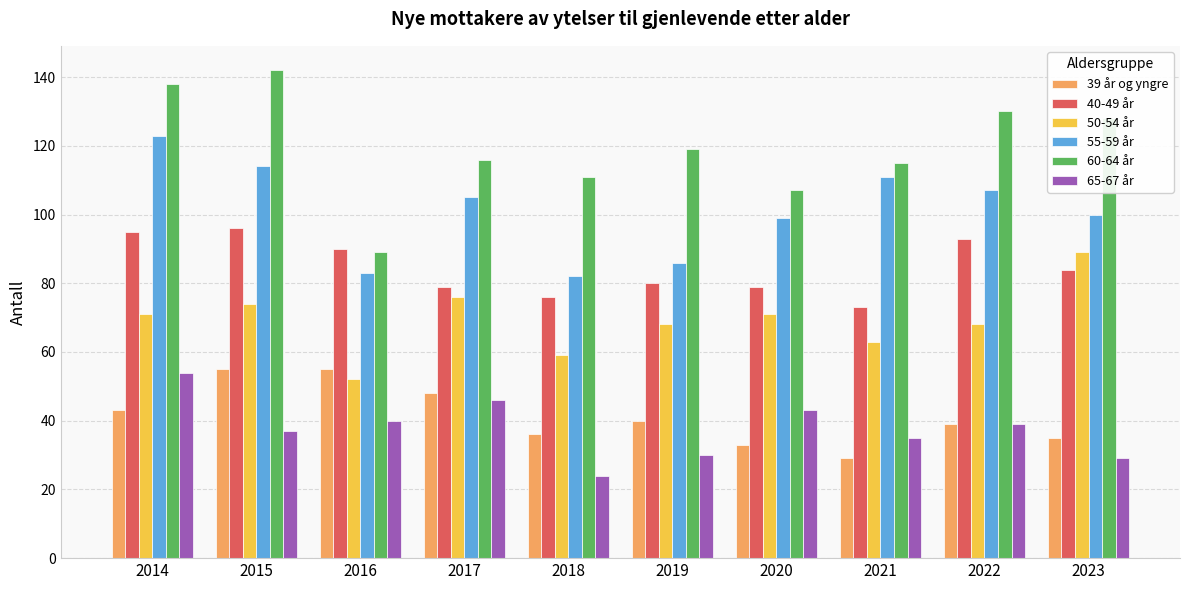

Rank the series at 2020 from lowest to highest value.

39 år og yngre, 65-67 år, 50-54 år, 40-49 år, 55-59 år, 60-64 år